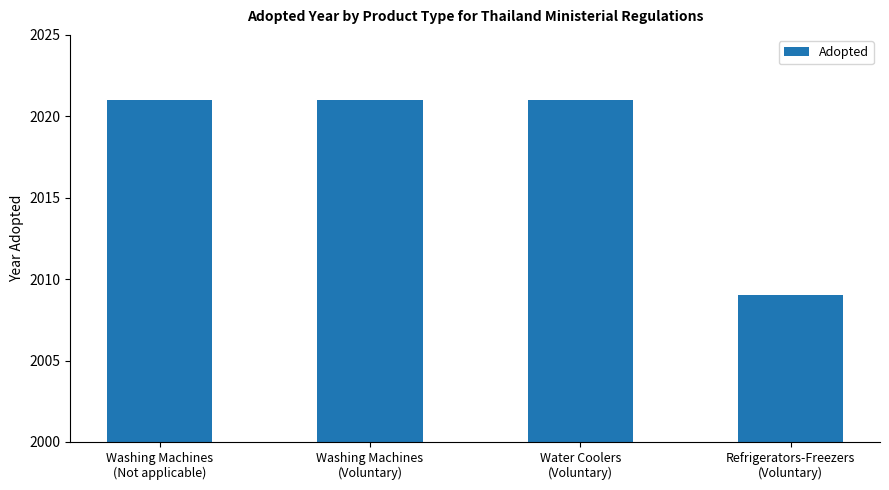

What is the average value?

2018